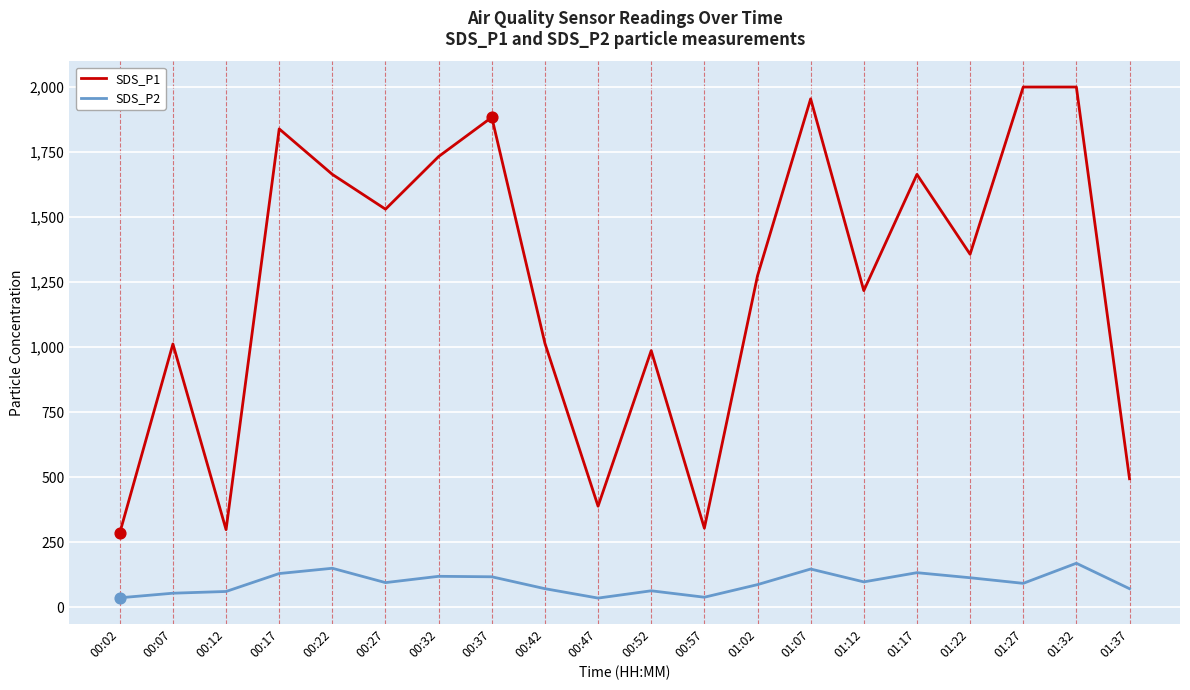

At which category is the sum across all series the highest?

01:32